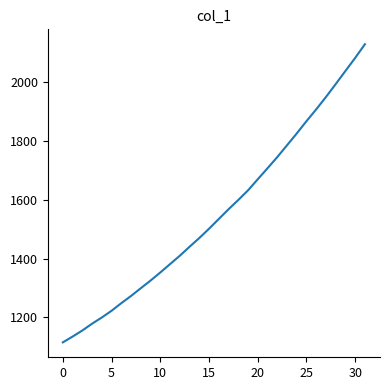

What is the difference between the maximum and minimum values?

1012.9